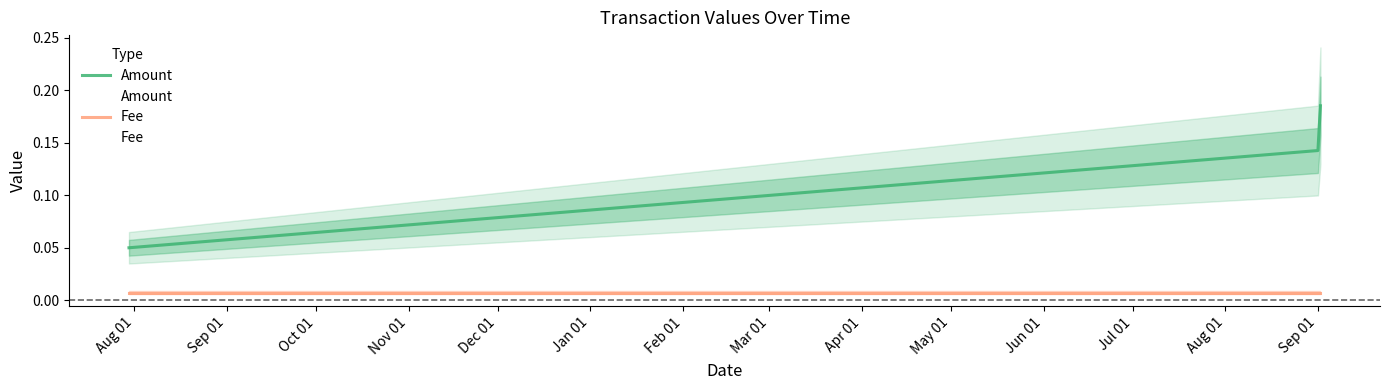

Which category has the lowest value across all series?

Aug 01